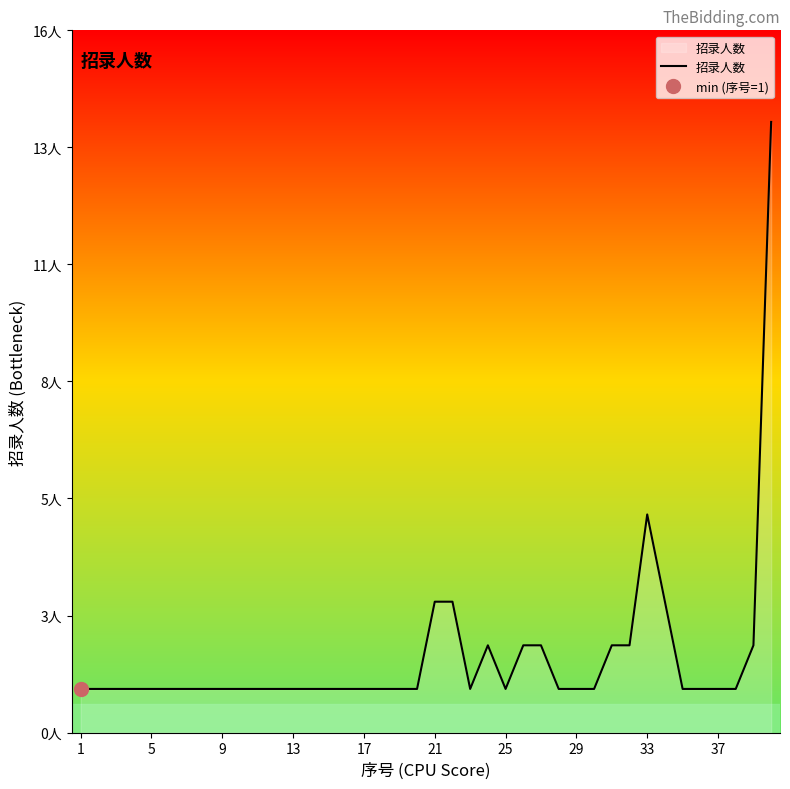

What is the maximum value shown in the chart?

14